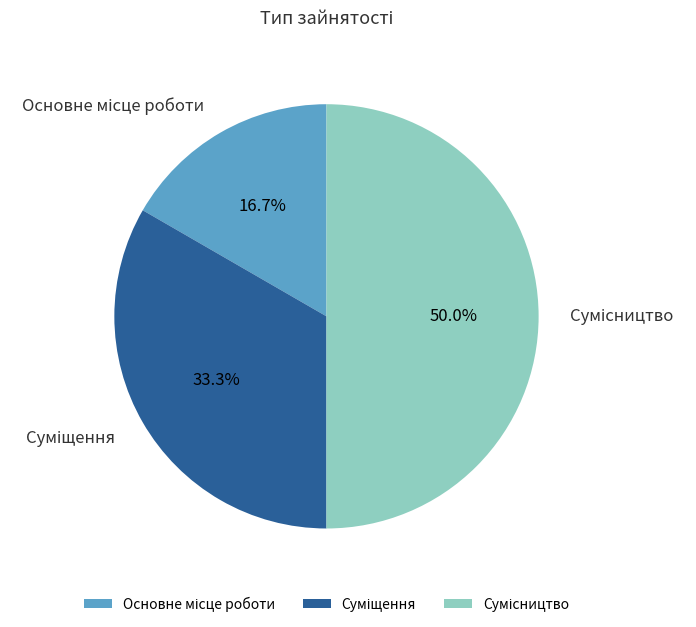

Does Суміщення account for over 50% of the chart?

No